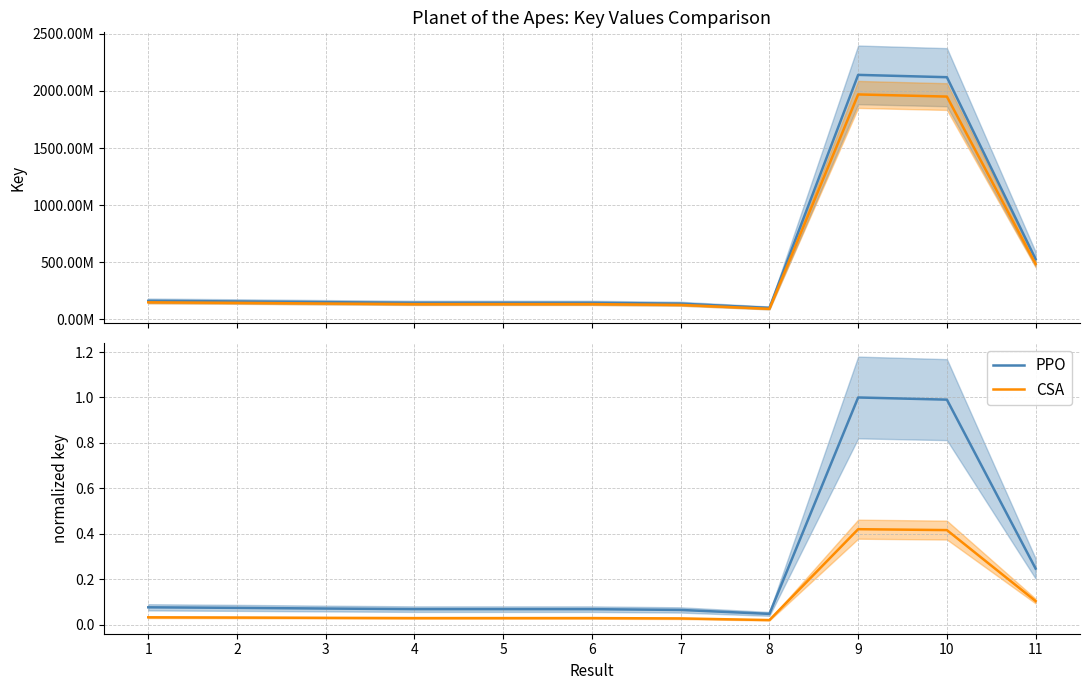

At which category is the sum across all series the highest?

9